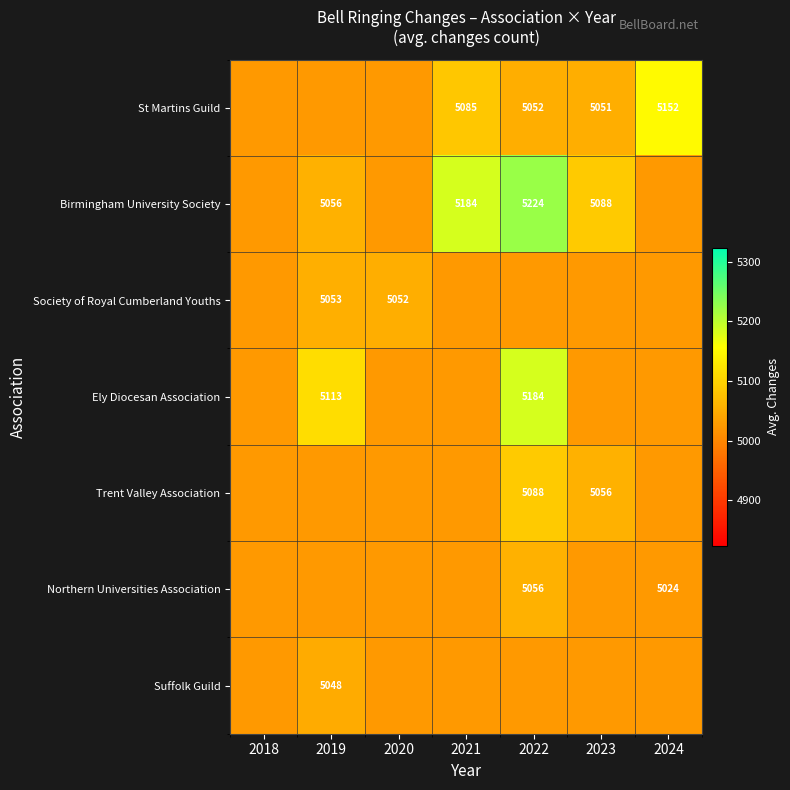

Is it true that Trent Valley Association equals 2123 at 2022?

False